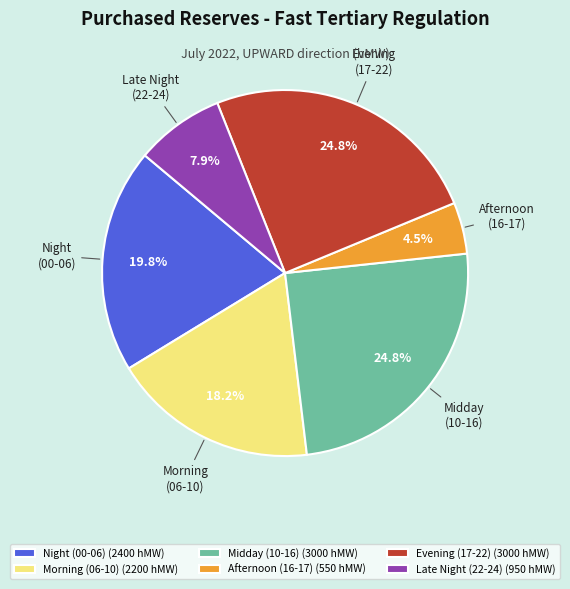

How many segments does this pie chart have?

6